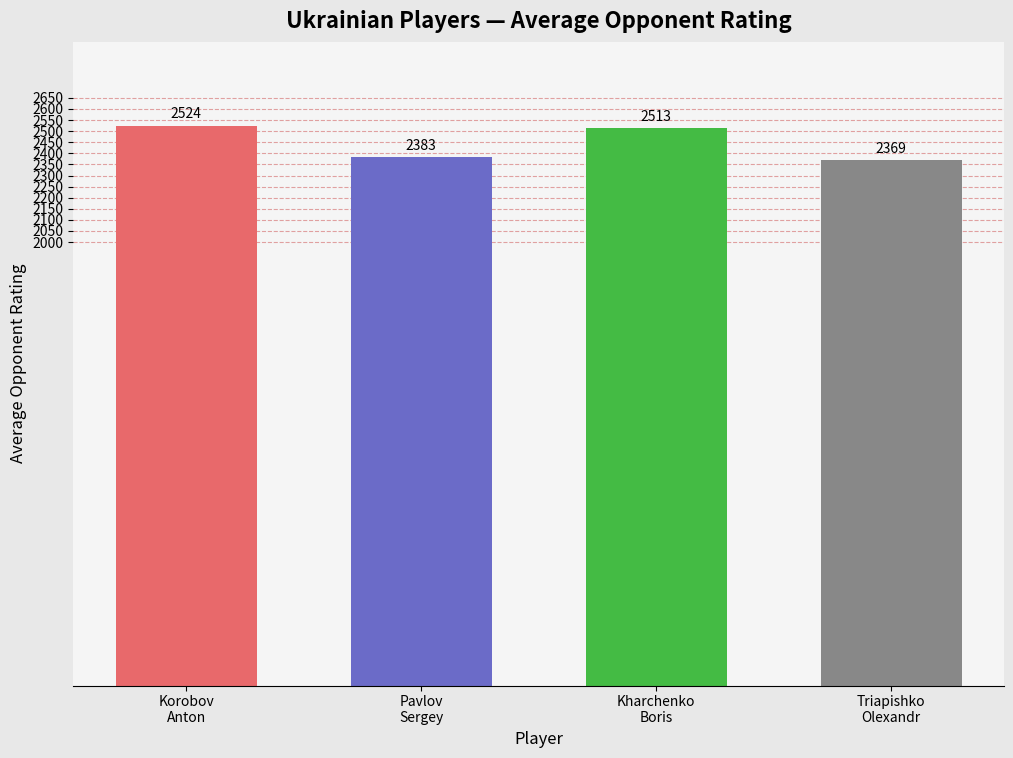

What position from the left is Pavlov
Sergey?

2